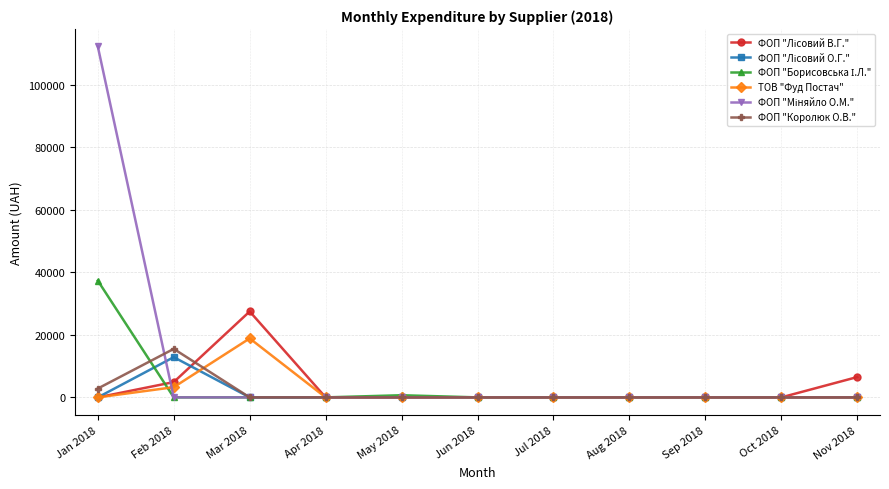

What is the greatest value displayed?

112219.8